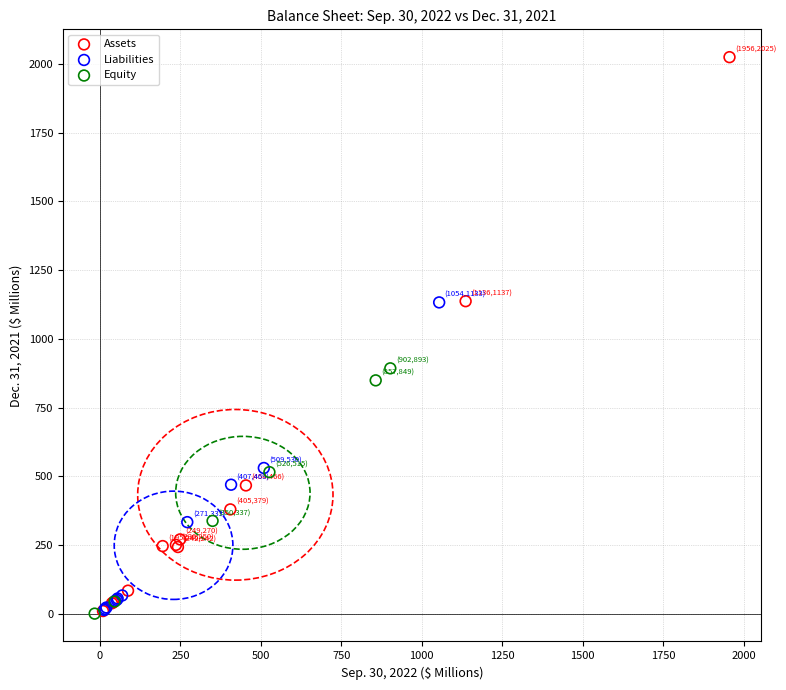

What are all the series names shown in the legend?

Assets, Liabilities, Equity